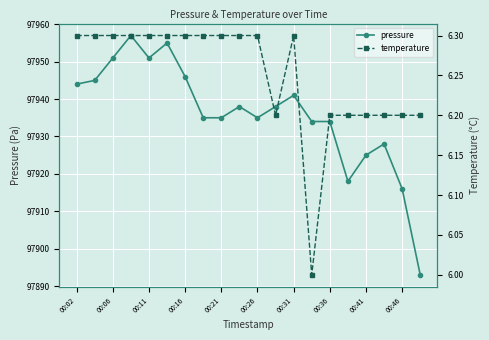

The value of pressure at 00:36 is 97934. True or false?

True